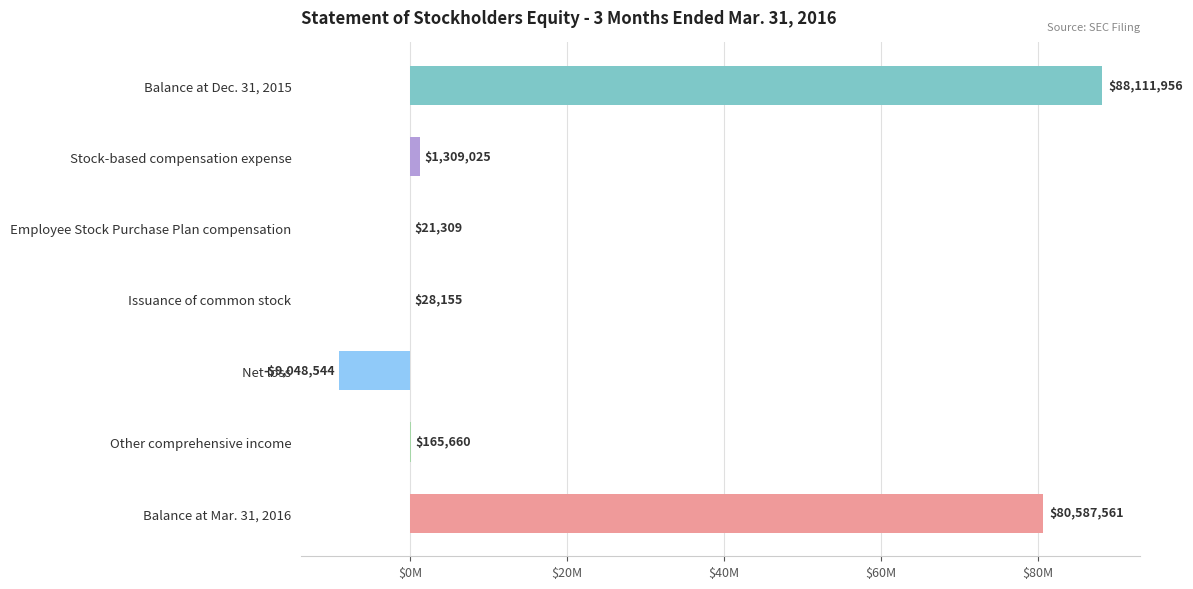

How many values are below zero?

1